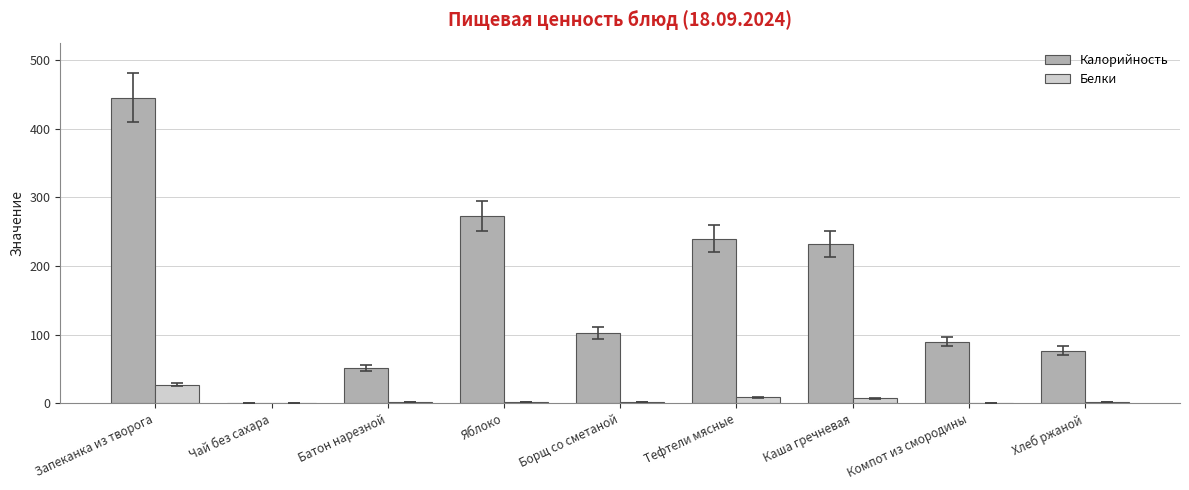

What is the sum of all Калорийность values?

1511.6